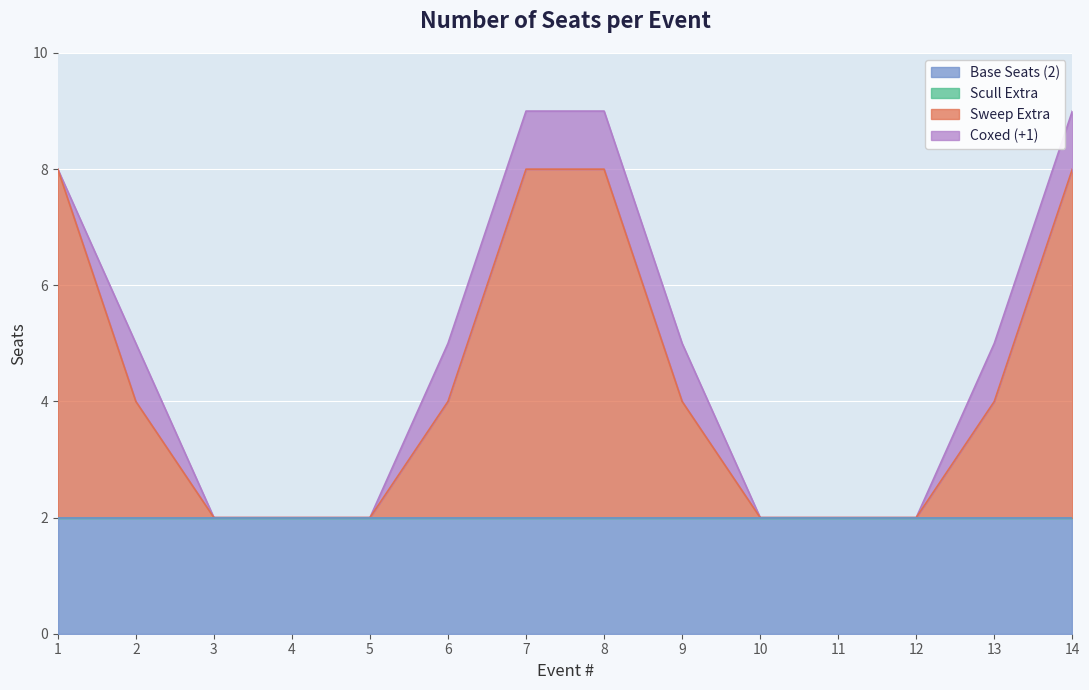

How many values are between 2 and 8?

14